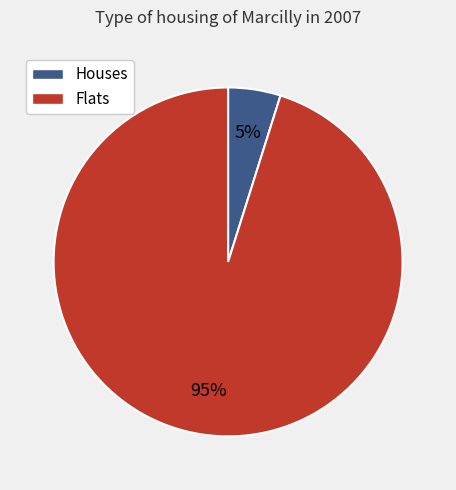

To the nearest percent, what is the average slice percentage?

50%